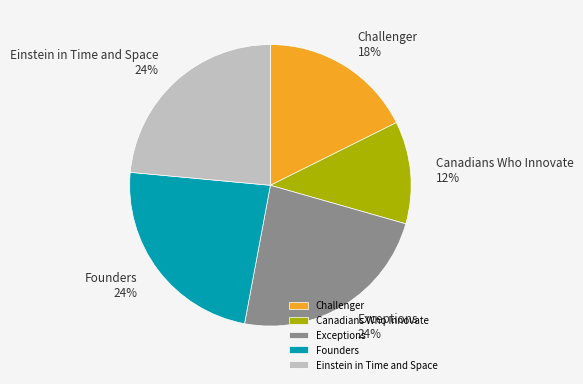

To the nearest percent, what portion does Exceptions represent?

24%